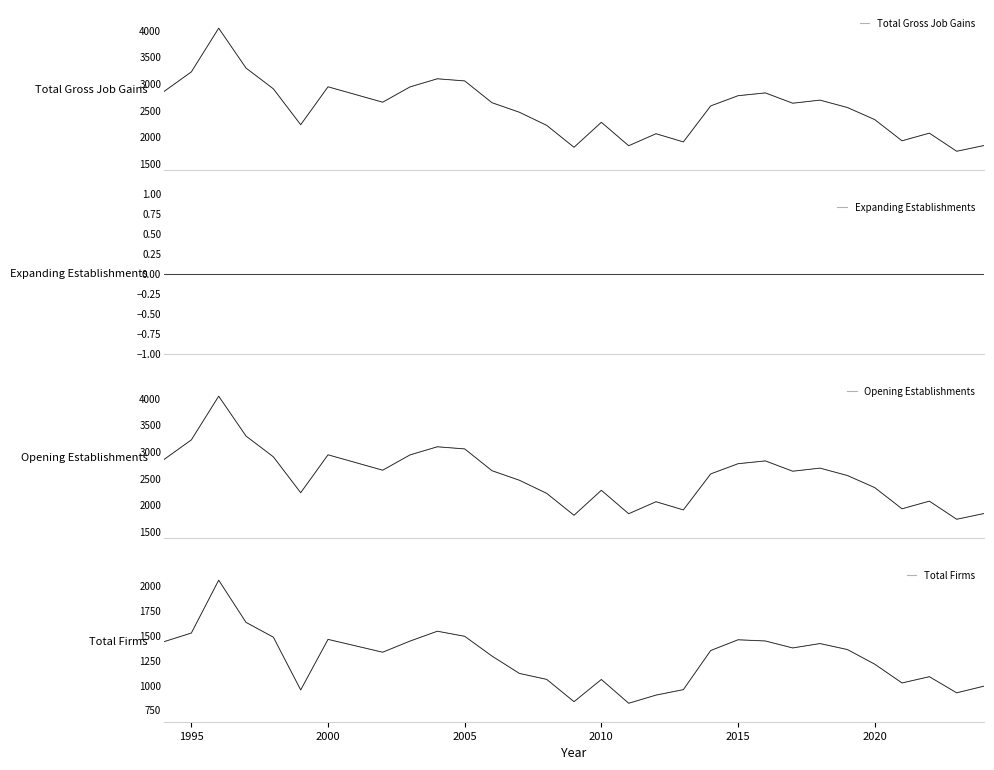

The Total Gross Job Gains series shows 4731 at 2015. True or false?

False